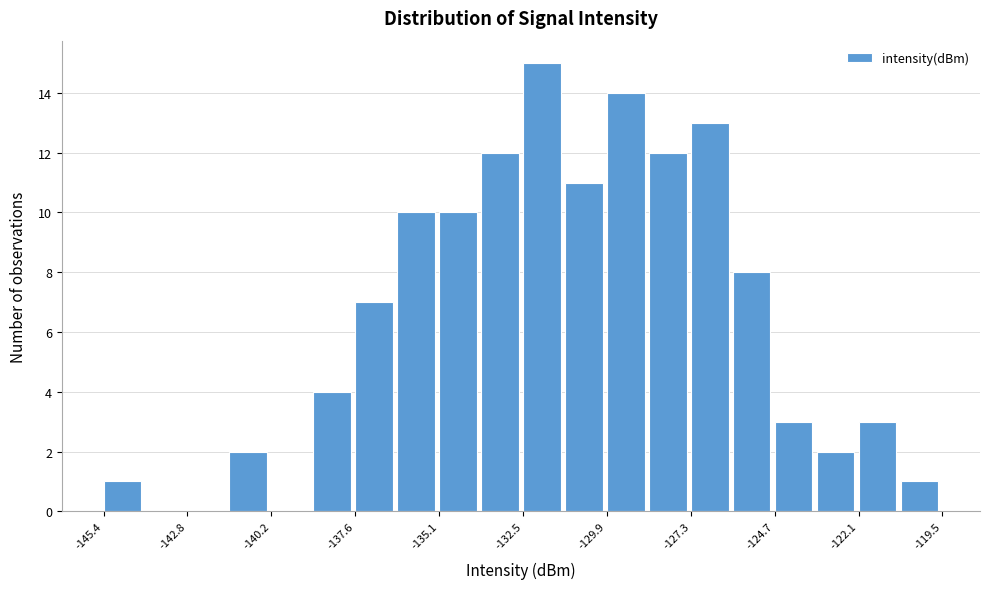

Read against the x-axis, roughly where is the centre of the tallest bar?

-132.0